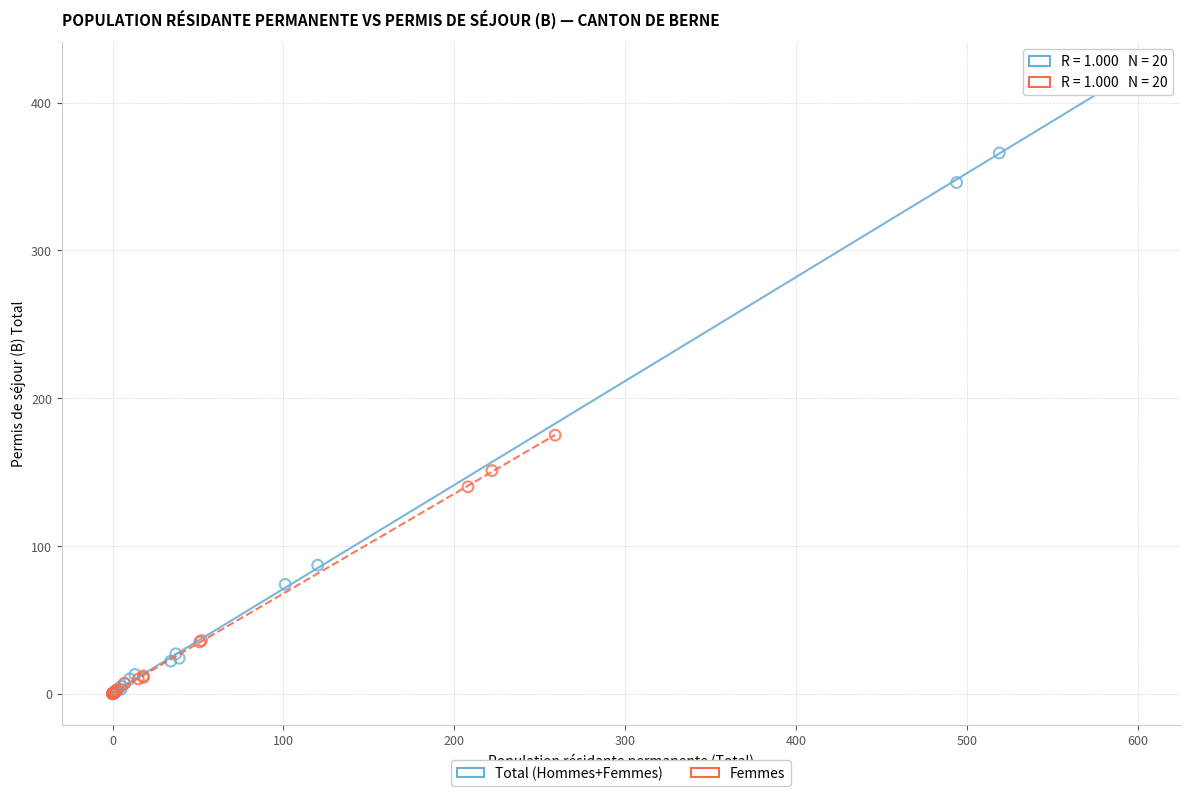

Which series reaches the maximum Y coordinate?

Total (Hommes+Femmes)